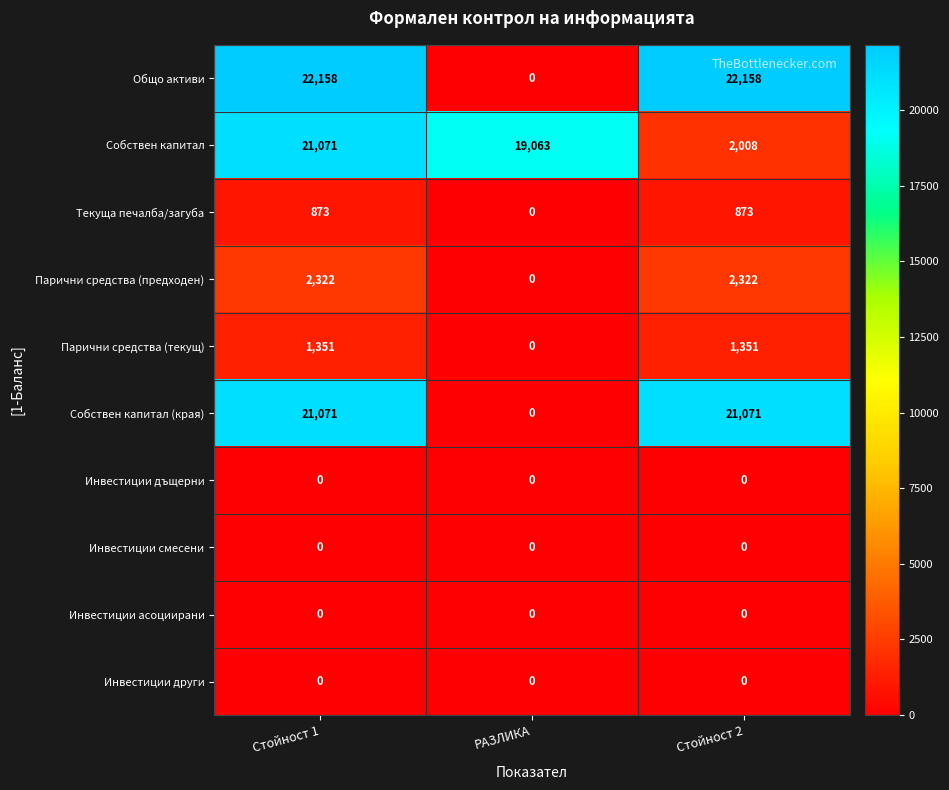

At which category is the sum across all series the highest?

Стойност 1